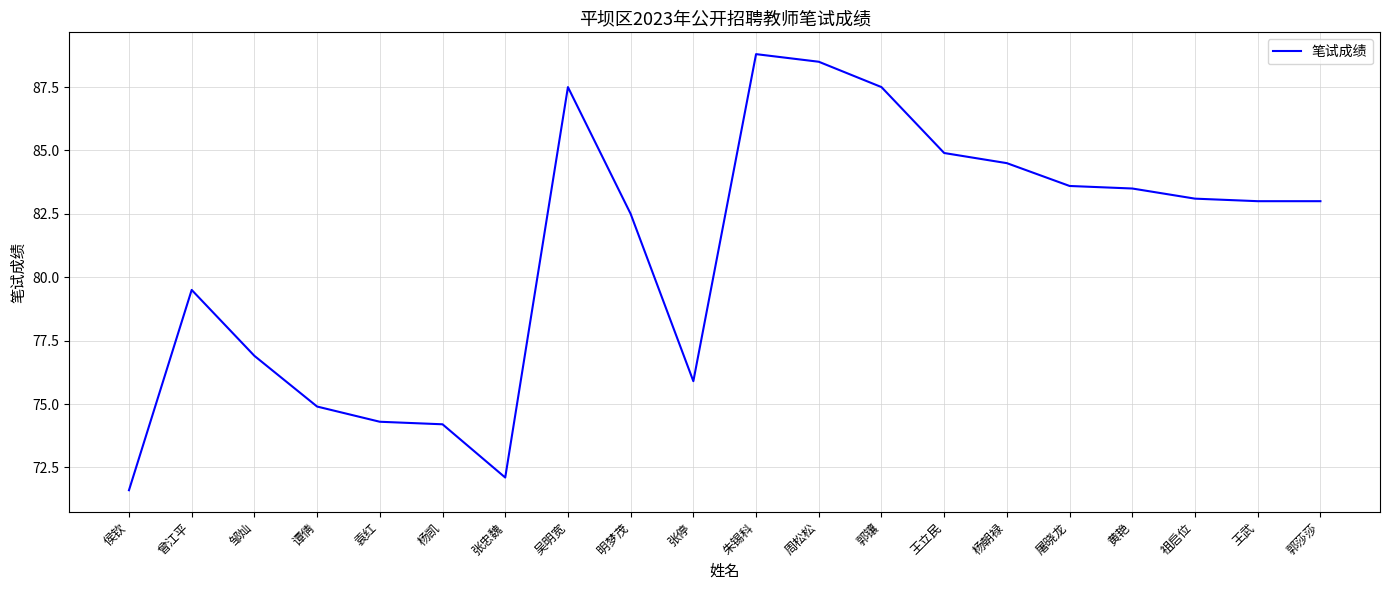

The chart shows a value of 87.5 at 郭镶. True or false?

True